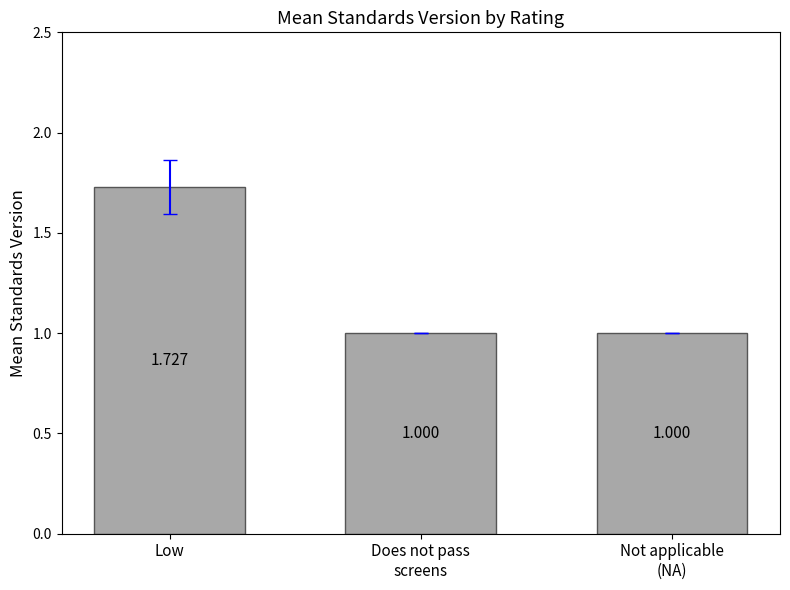

At which category does the chart reach its peak across all series?

Low